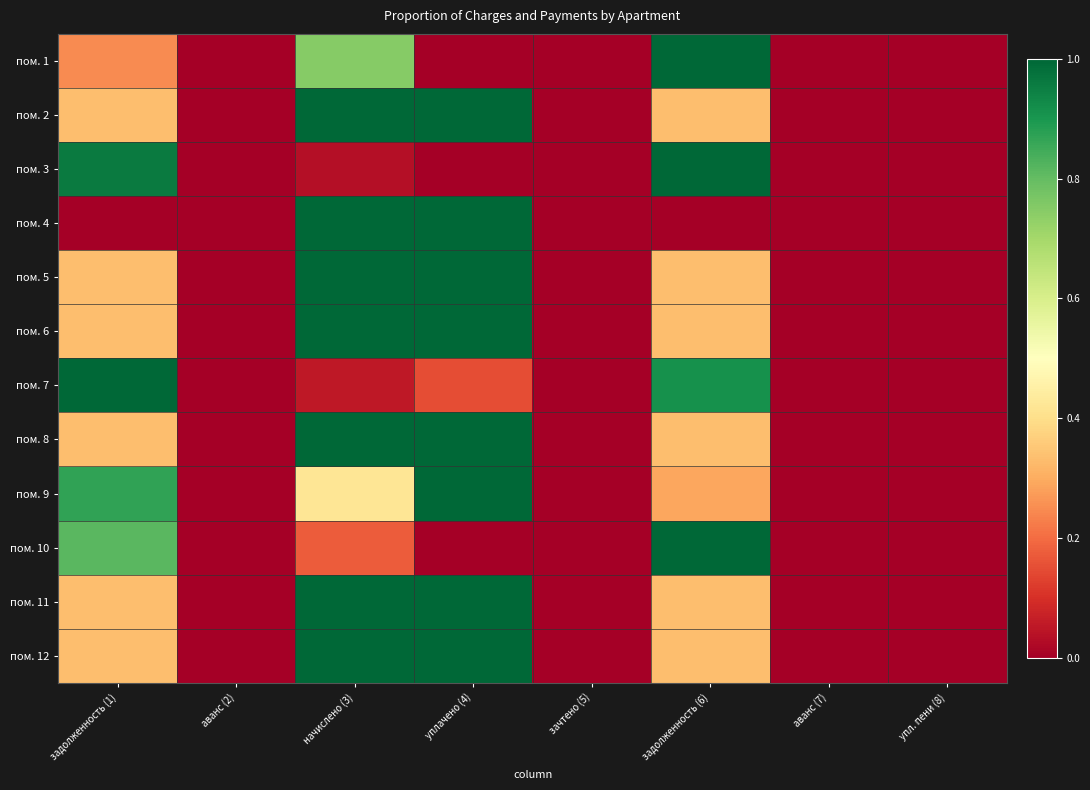

Between начислено (3) and задолженность (1), which is larger?

начислено (3)